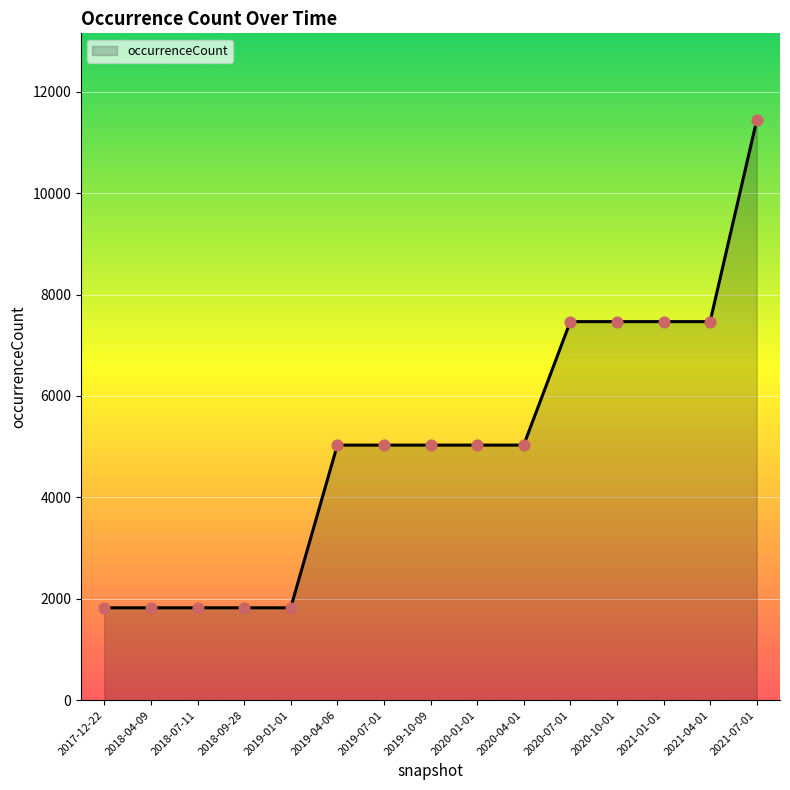

What is the ratio of the value at 2019-07-01 to the value at 2017-12-22?

2.8